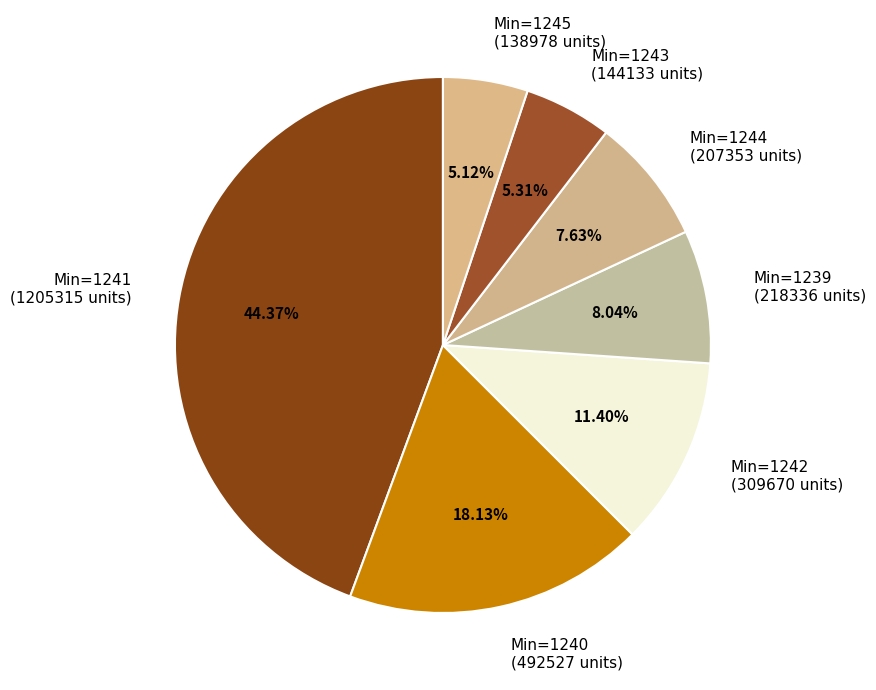

Which has a higher value, Min=1243 (144133 units) or Min=1242 (309670 units)?

Min=1242 (309670 units)